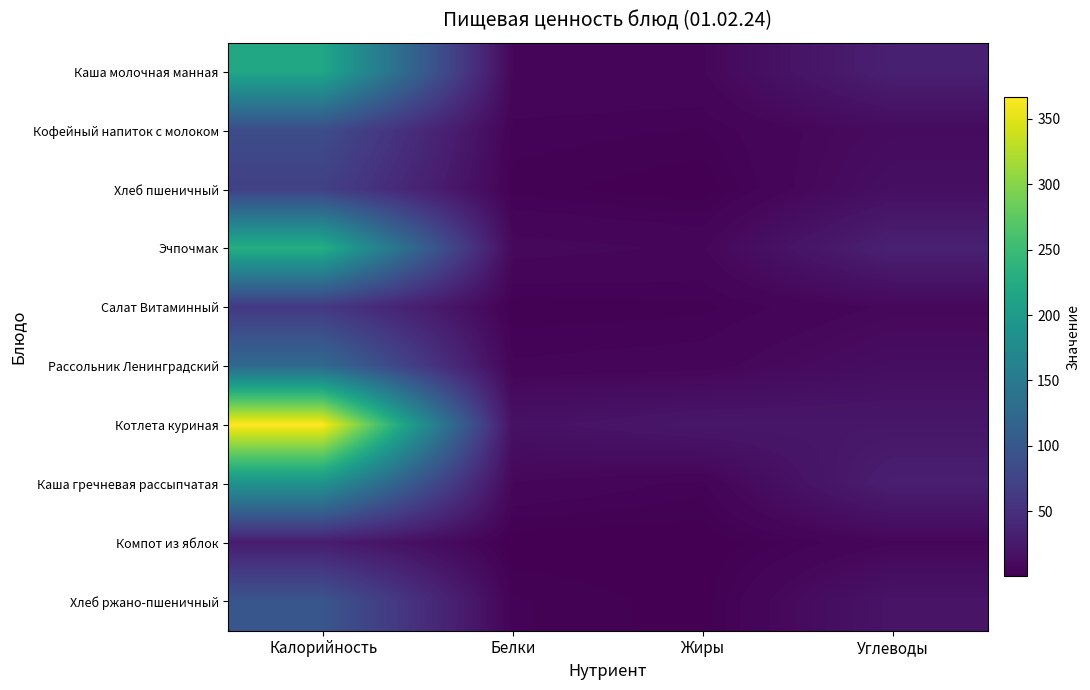

Rank the series by their maximum value, from highest to lowest.

Котлета куриная, Эчпочмак, Каша молочная манная, Каша гречневая рассыпчатая, Рассольник Ленинградский, Хлеб ржано-пшеничный, Кофейный напиток с молоком, Хлеб пшеничный, Салат Витаминный, Компот из яблок